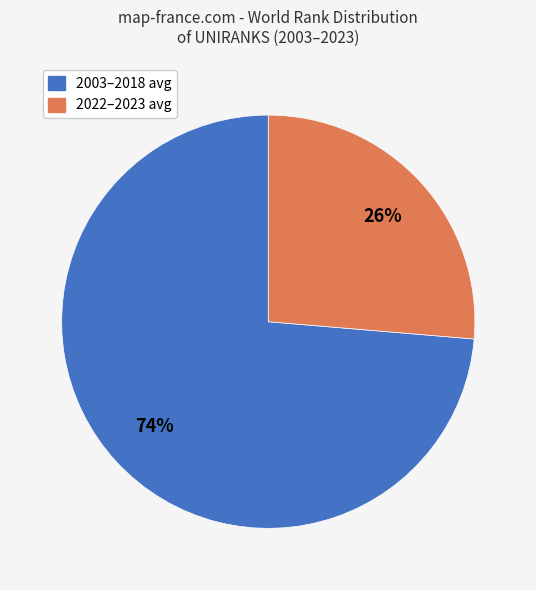

Does any single category account for the majority?

Yes